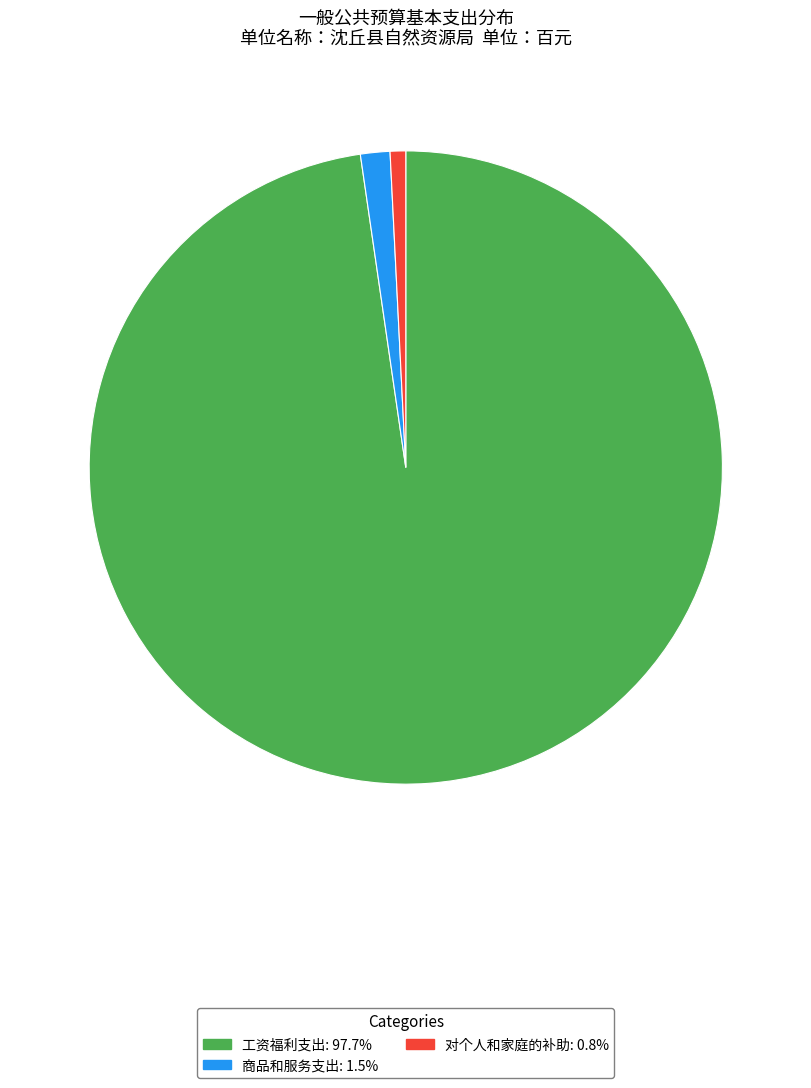

Rank the categories by value from lowest to highest.

对个人和家庭的补助, 商品和服务支出, 工资福利支出